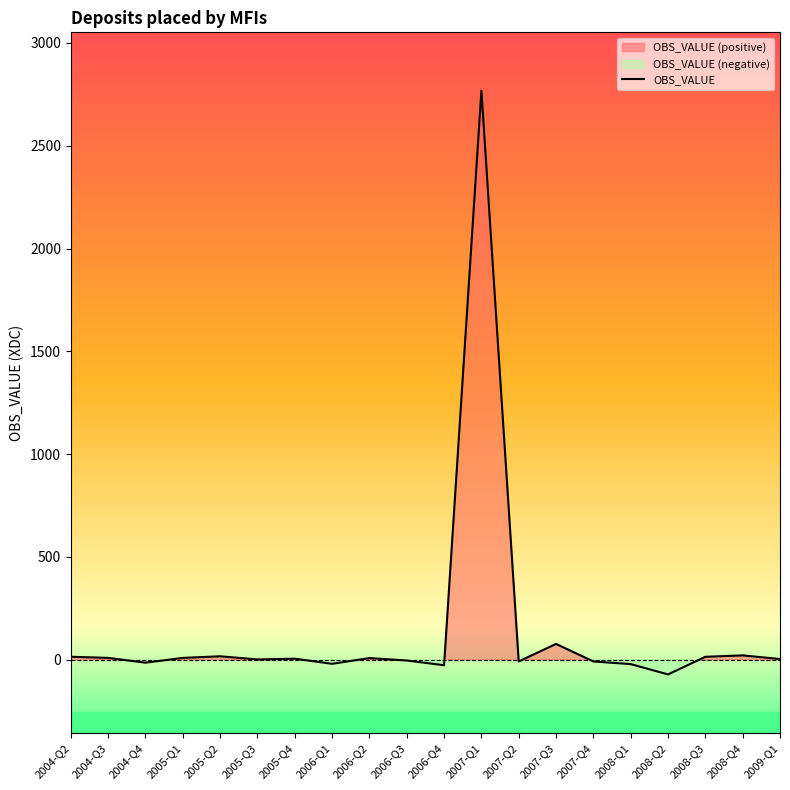

Where does the data first go above 5?

2004-Q2